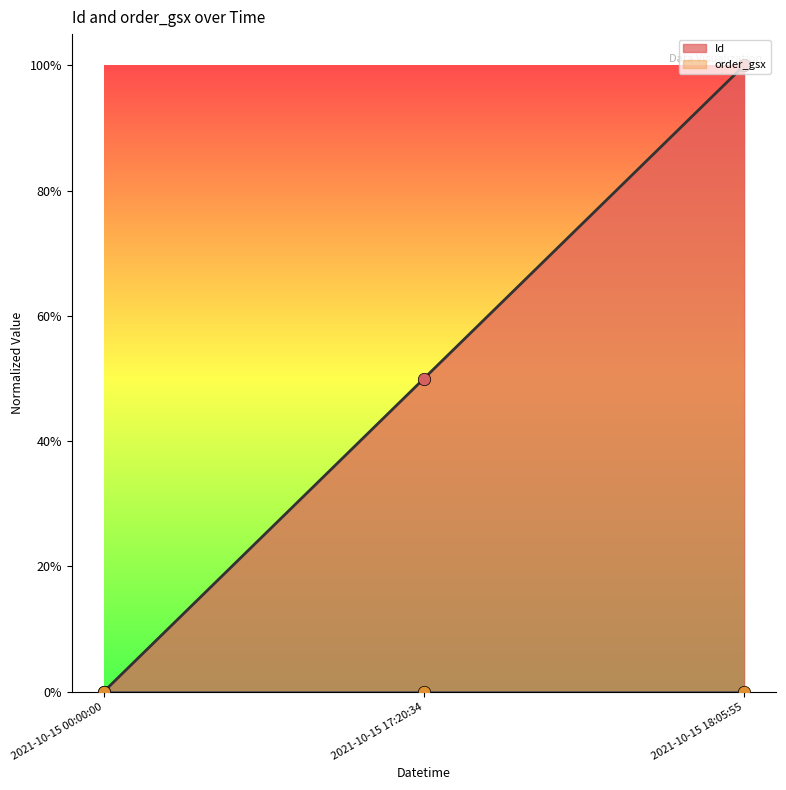

Which has a higher value, 2021-10-15 00:00:00 or 2021-10-15 17:20:34?

2021-10-15 17:20:34